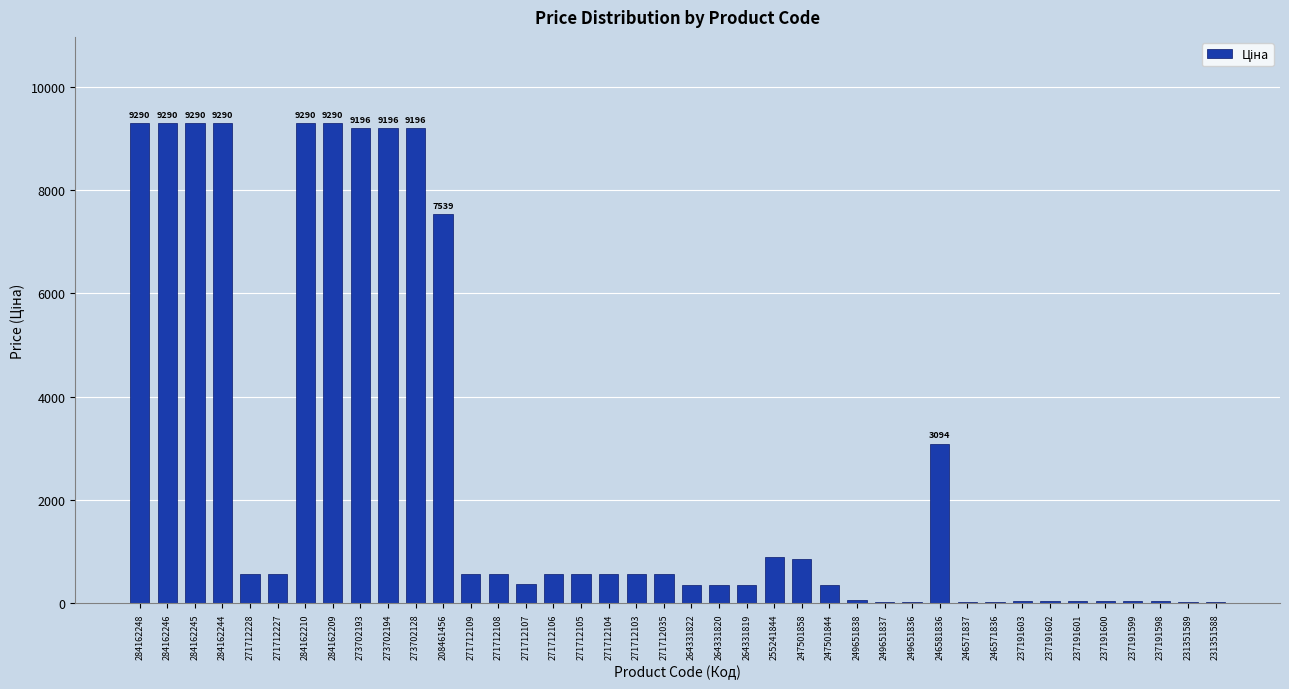

Where is the data nearest to the value 4658?

246581836